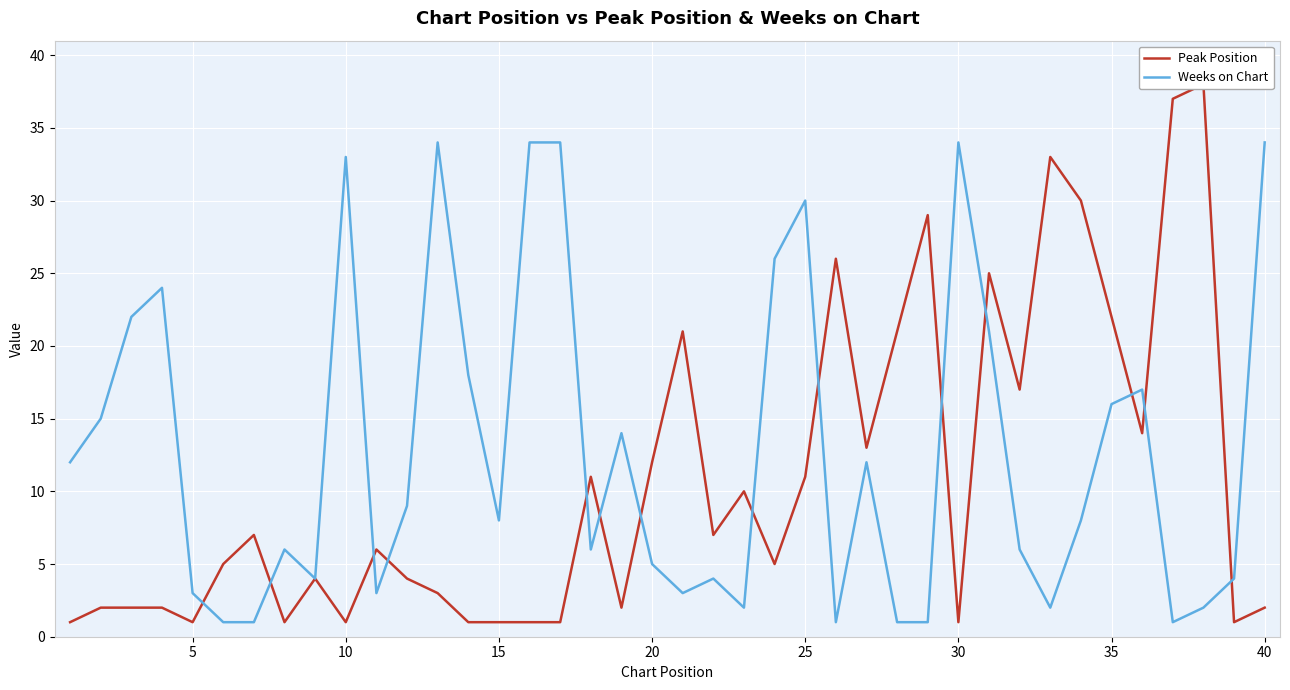

What is the minimum value shown in the chart?

1